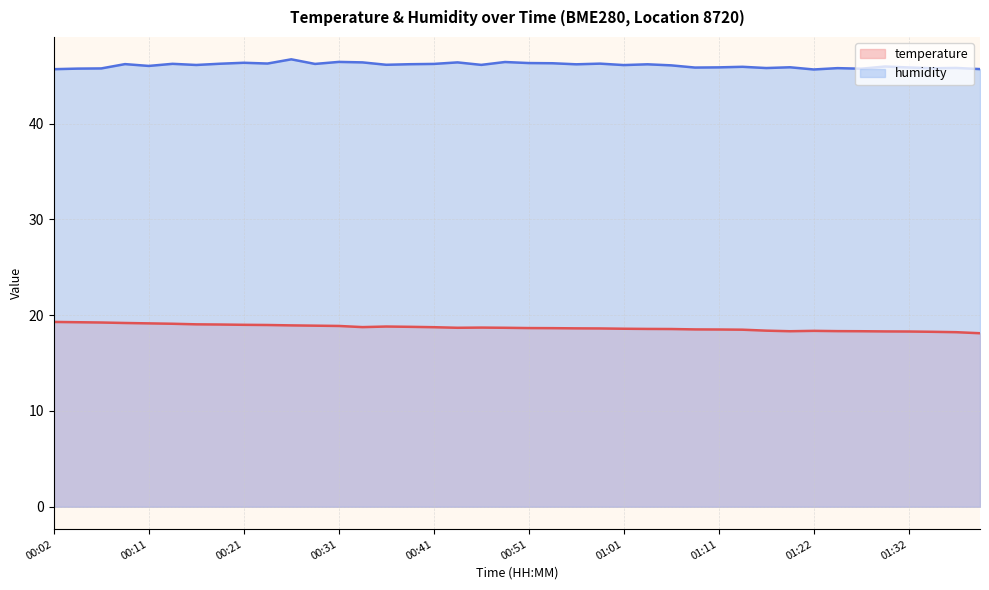

What are all the series names shown in the legend?

temperature, humidity